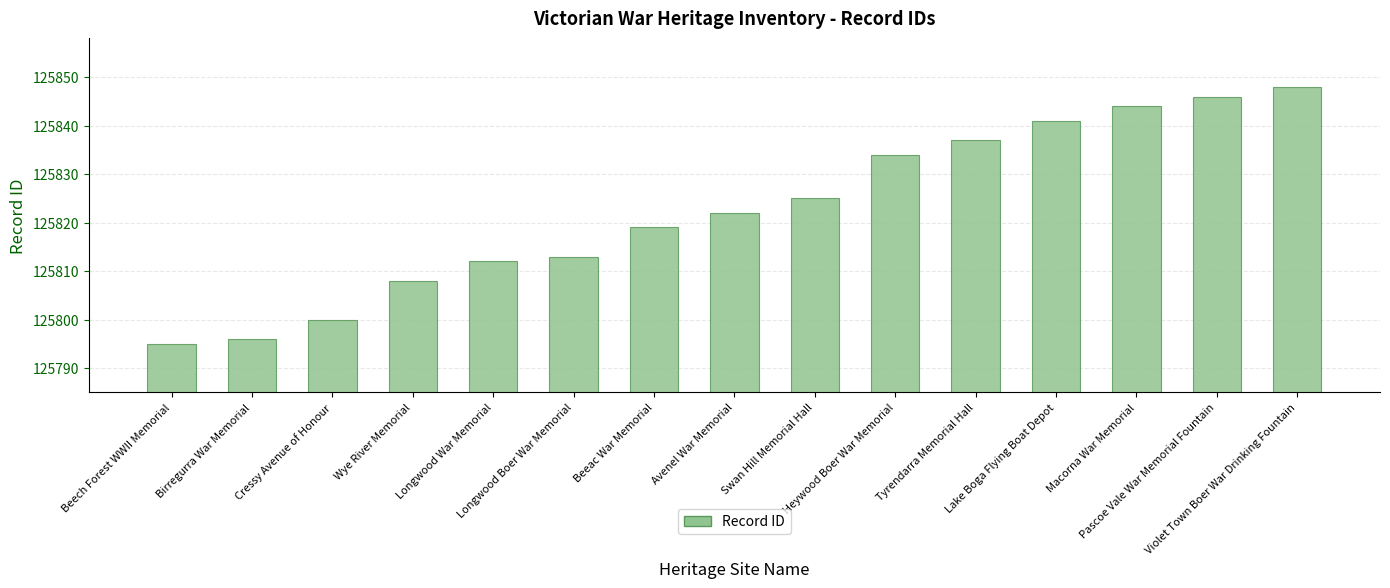

Rank the categories by value from lowest to highest.

Beech Forest WWII Memorial, Birregurra War Memorial, Cressy Avenue of Honour, Wye River Memorial, Longwood War Memorial, Longwood Boer War Memorial, Beeac War Memorial, Avenel War Memorial, Swan Hill Memorial Hall, Heywood Boer War Memorial, Tyrendarra Memorial Hall, Lake Boga Flying Boat Depot, Macorna War Memorial, Pascoe Vale War Memorial Fountain, Violet Town Boer War Drinking Fountain